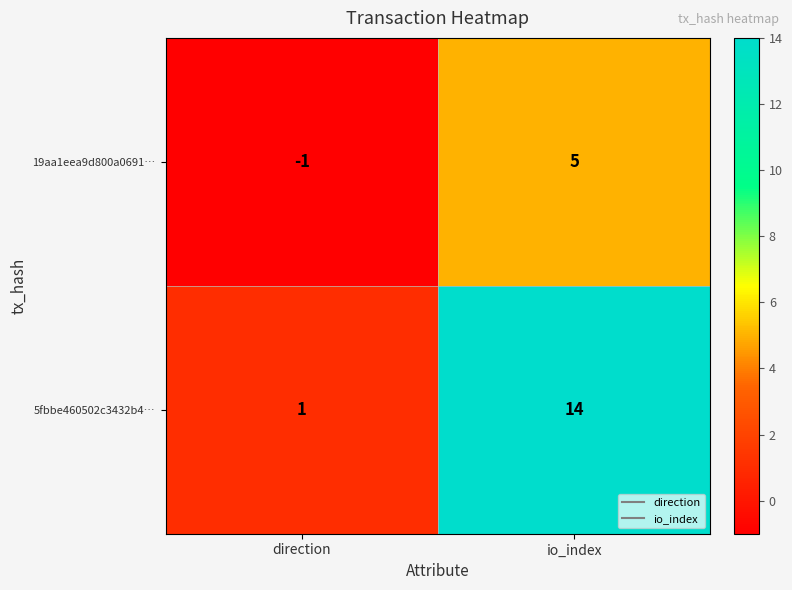

True or false: 19aa1eea9d800a0691… has a value of -2 at direction.

False